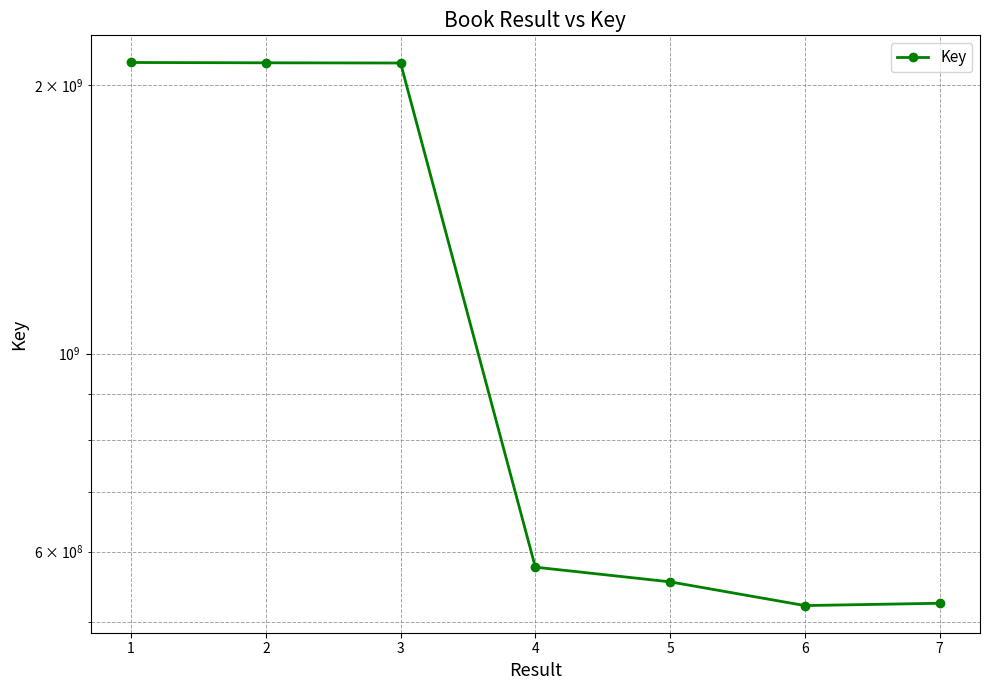

Is this an area chart (filled region under the line)?

No